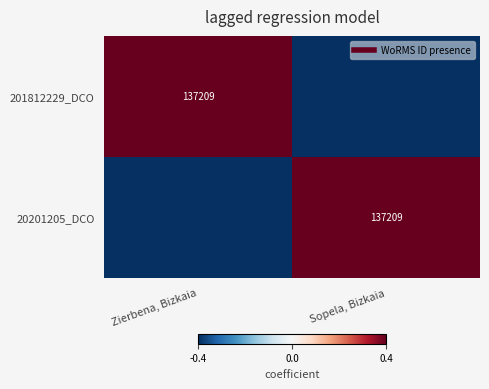

What is the maximum value shown in the chart?

0.4